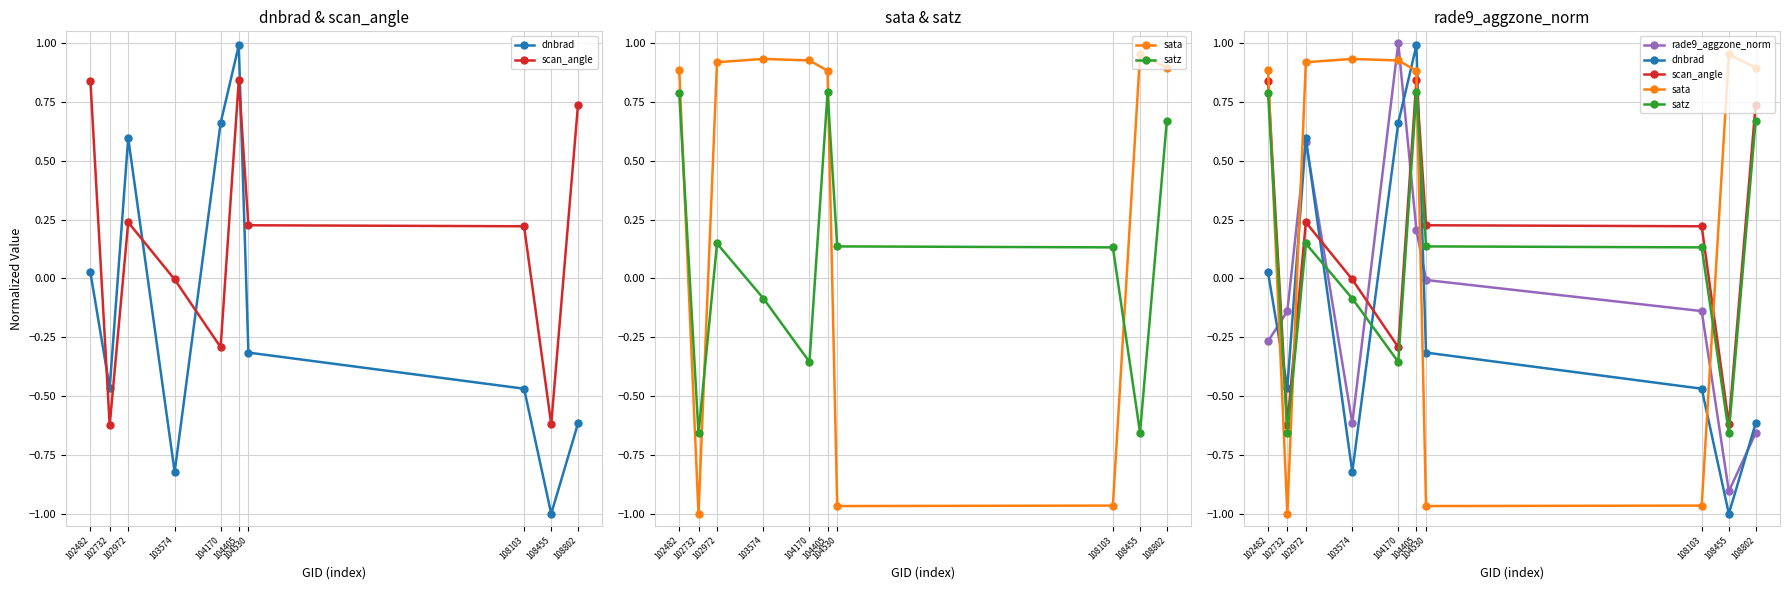

What are all the series names shown in the legend?

dnbrad, scan_angle, sata, satz, rade9_aggzone_norm